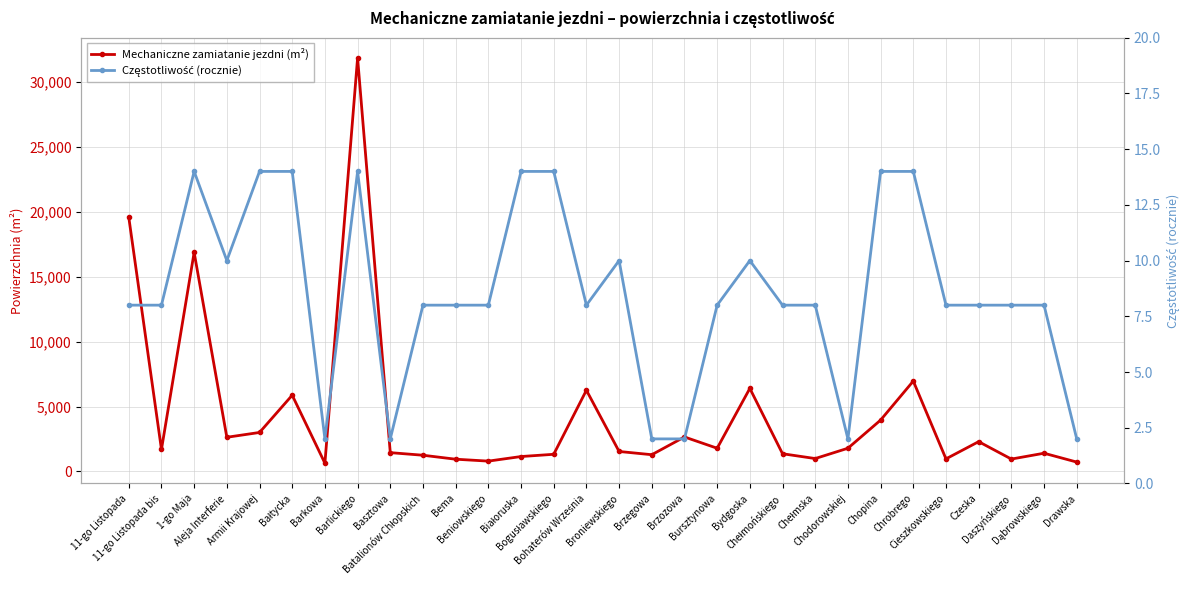

At Daszyńskiego, list the series in order from smallest to largest.

Częstotliwość (rocznie), Mechaniczne zamiatanie jezdni (m²)